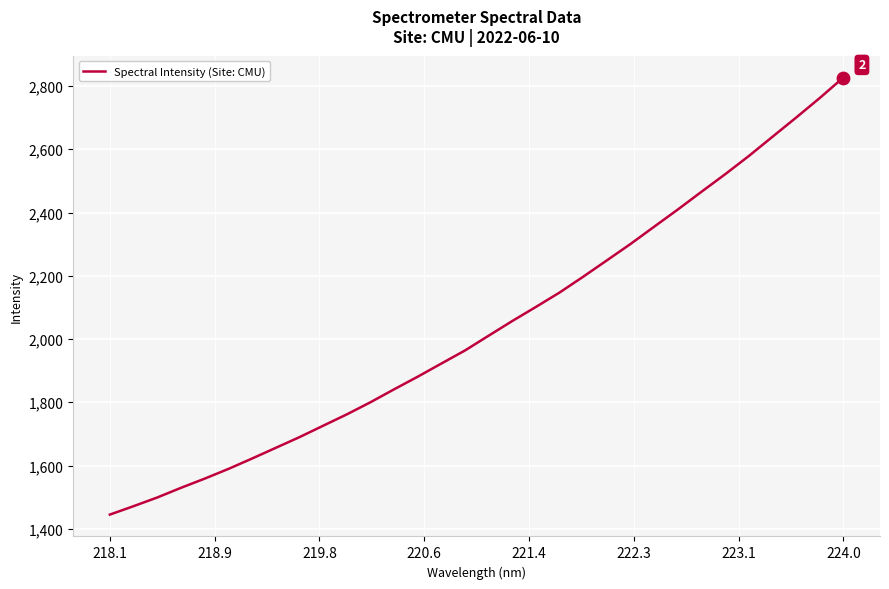

What is the maximum value shown in the chart?

2826.9